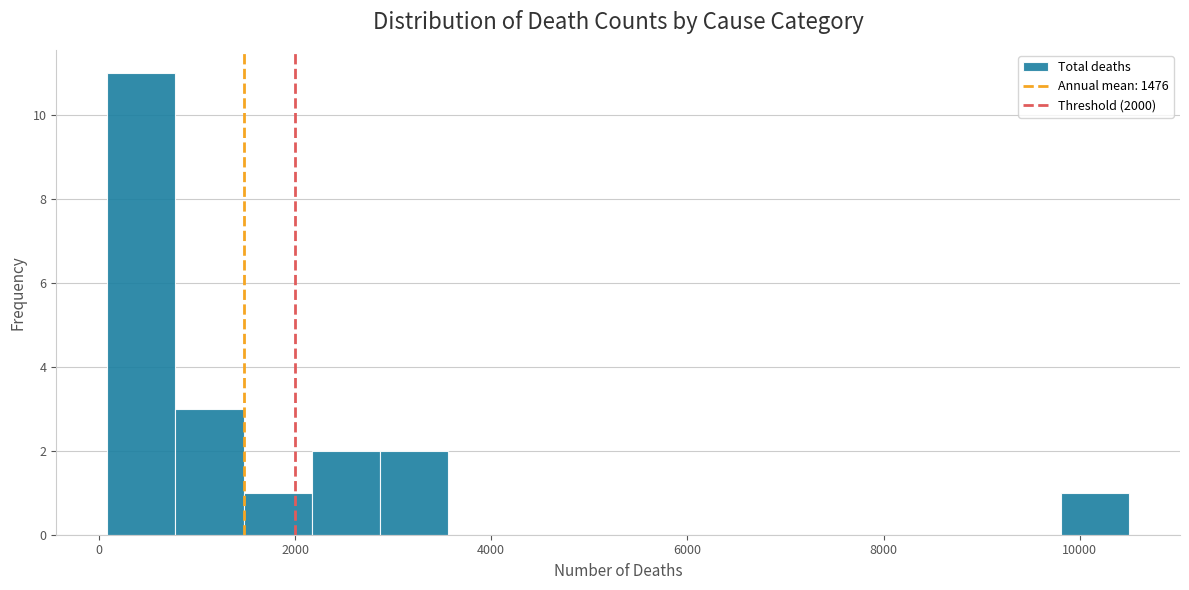

Read against the x-axis, roughly where is the centre of the tallest bar?

400